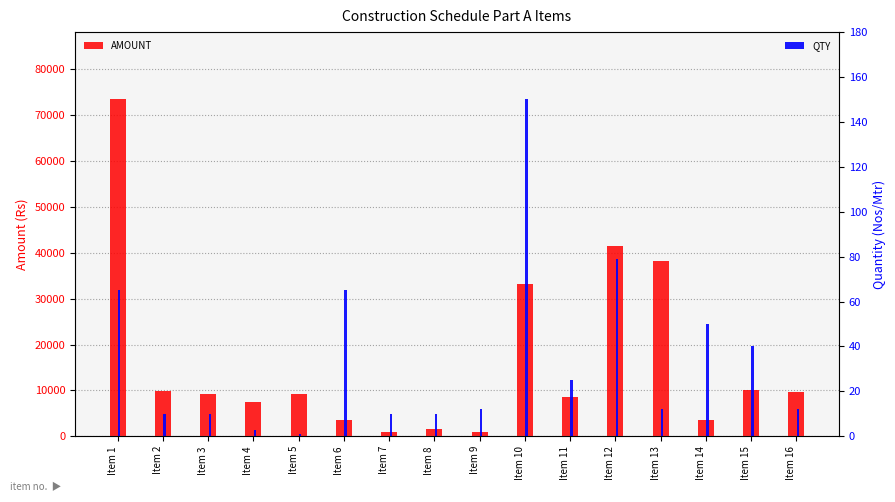

Is it true that AMOUNT equals 1620 at Item 8?

True